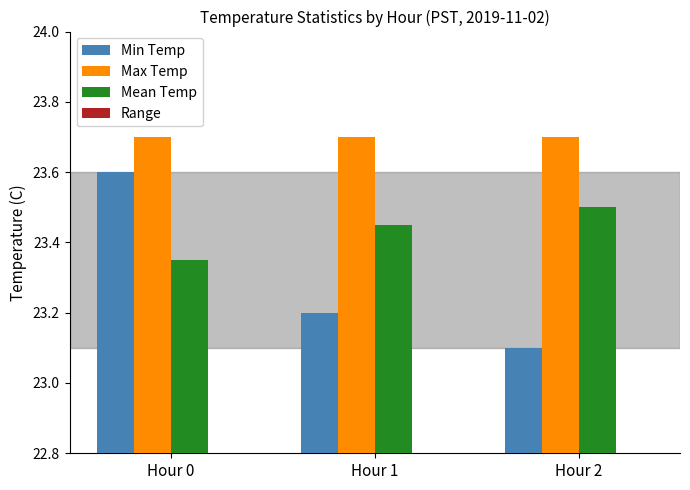

Reading left to right, transcribe all the data shown in this chart.

Min Temp: Hour 0=23.6	Hour 1=23.2	Hour 2=23.1
Max Temp: Hour 0=23.7	Hour 1=23.7	Hour 2=23.7
Mean Temp: Hour 0=23.4	Hour 1=23.4	Hour 2=23.5
Range: Hour 0=0.1	Hour 1=0.5	Hour 2=0.6